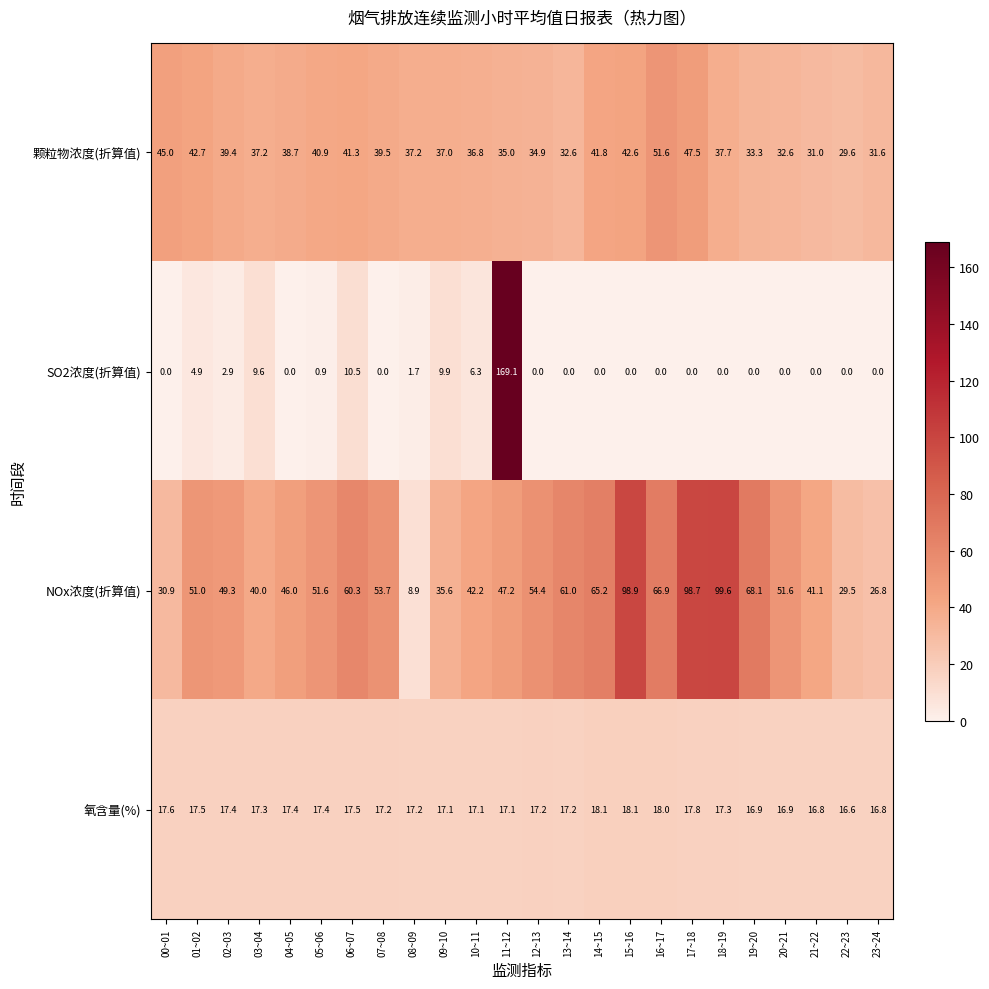

The value of NOx浓度(折算值) at 08~09 is 8.9. True or false?

True